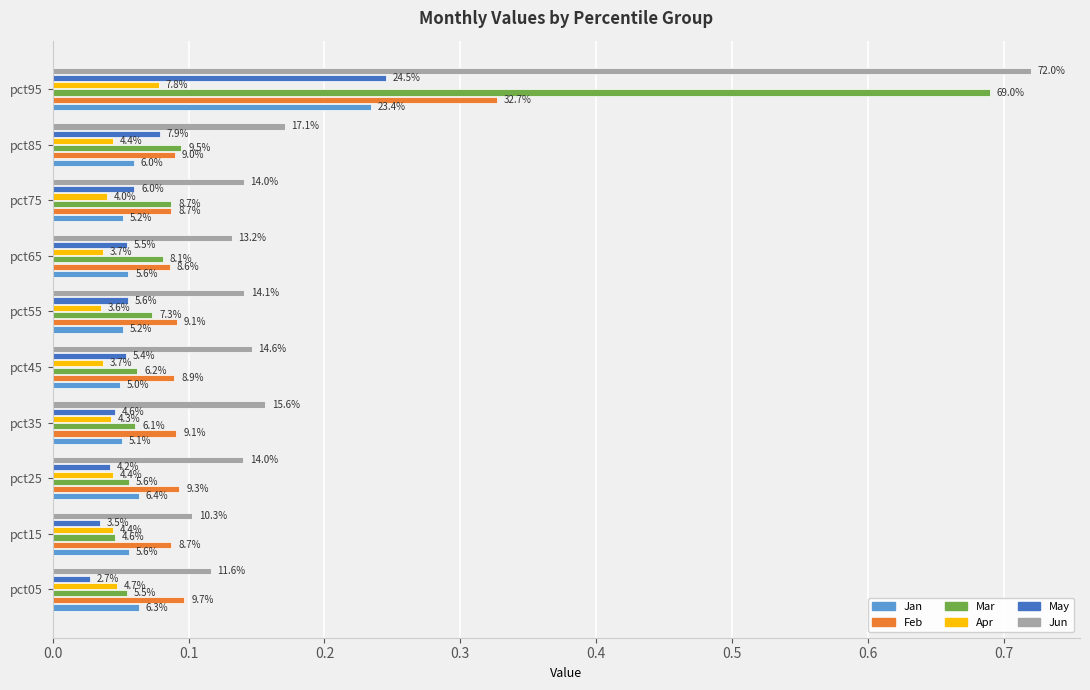

What are all the series names shown in the legend?

Jan, Feb, Mar, Apr, May, Jun